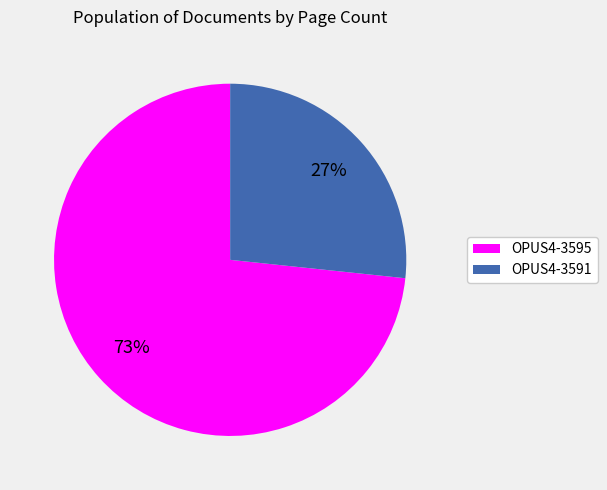

What is the majority slice?

OPUS4-3595